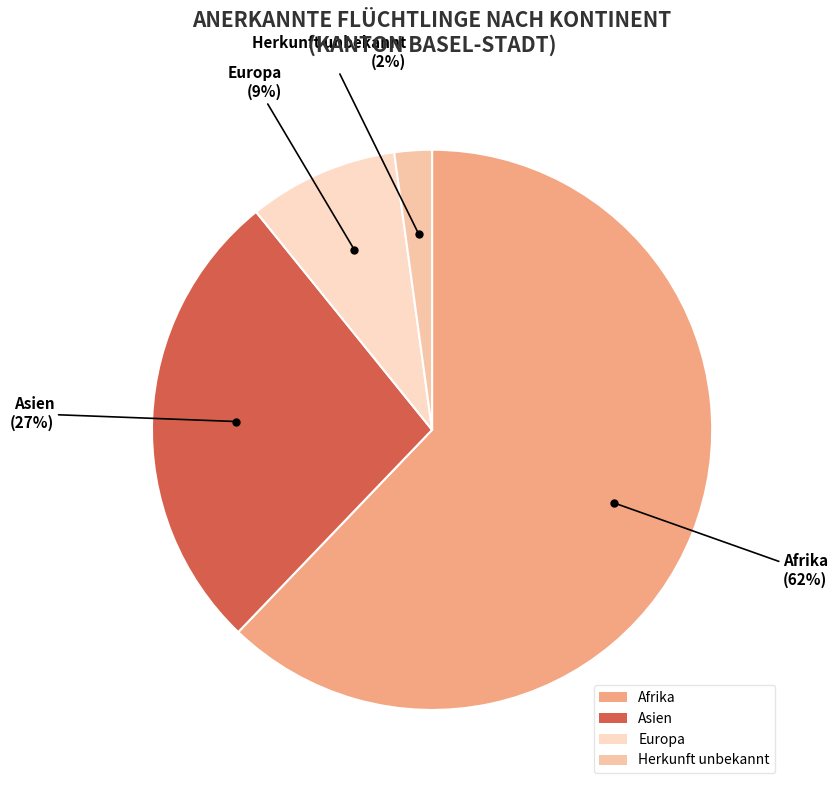

Rank the categories by value from highest to lowest.

Afrika, Asien, Europa, Herkunft unbekannt